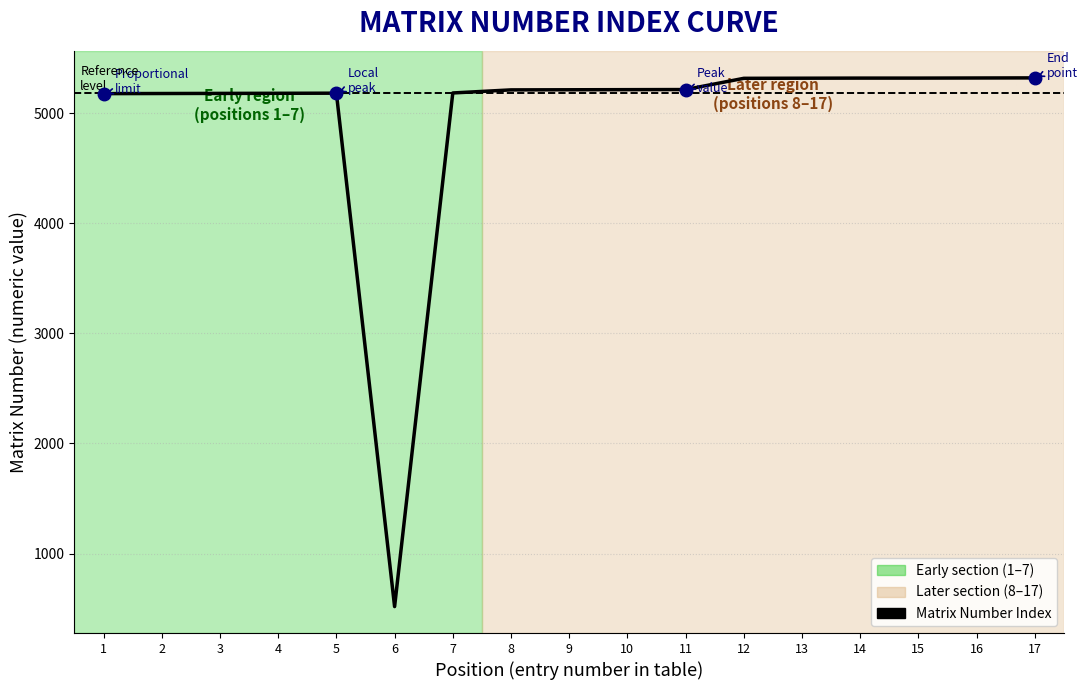

What is the difference between the values at 6 and 10?

4696